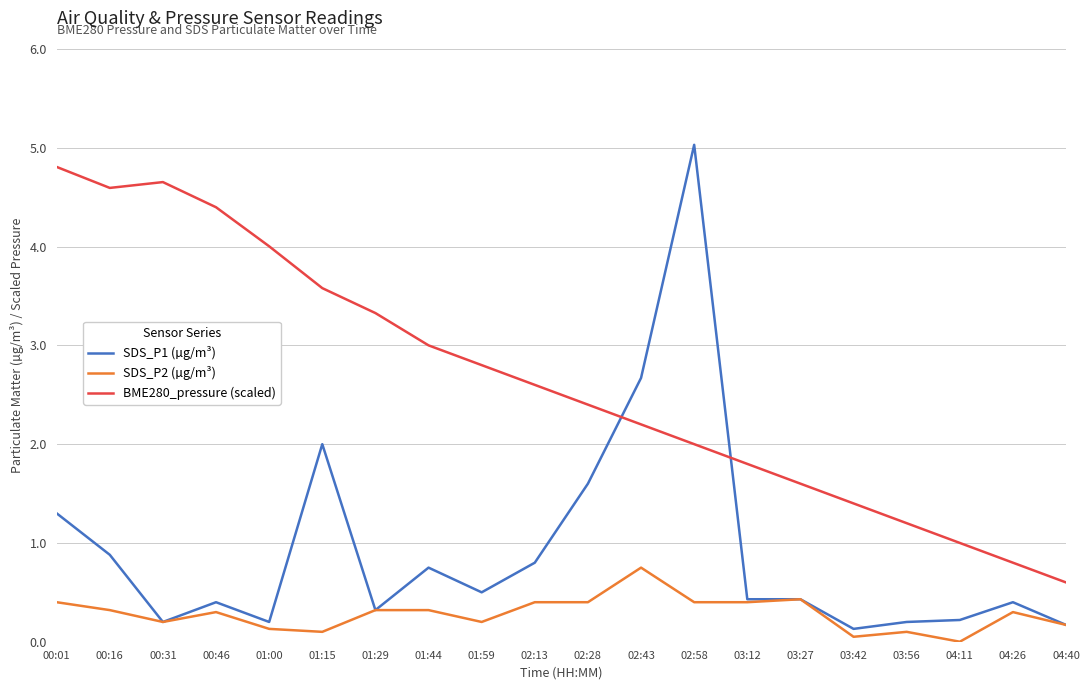

True or false: SDS_P1 (µg/m³) has more than 1 interior local peaks.

True